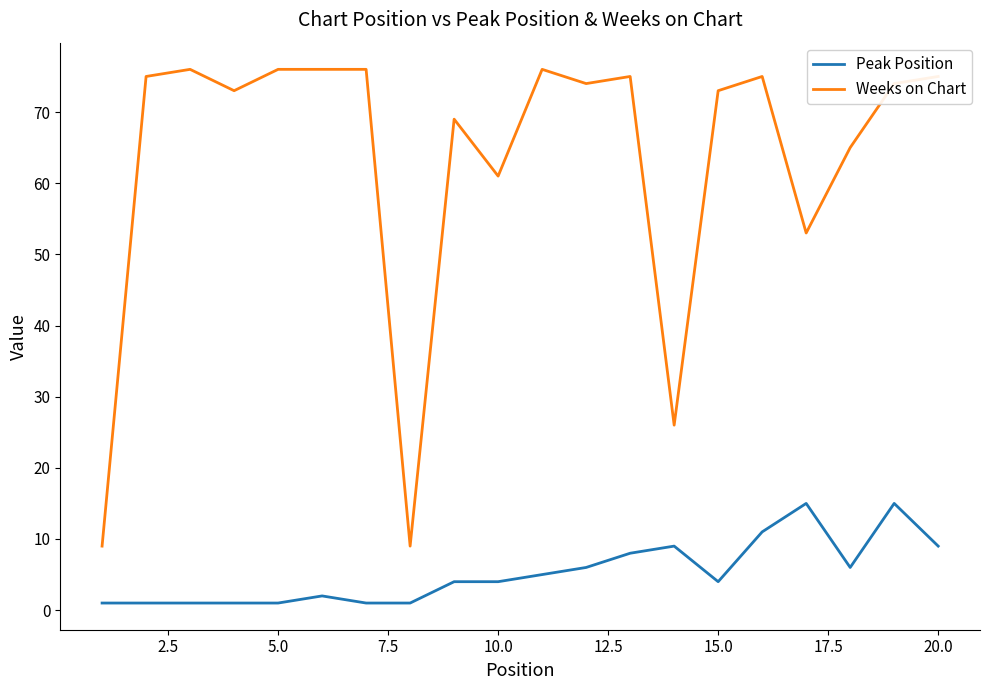

True or false: Peak Position and Weeks on Chart intersect in this chart.

False